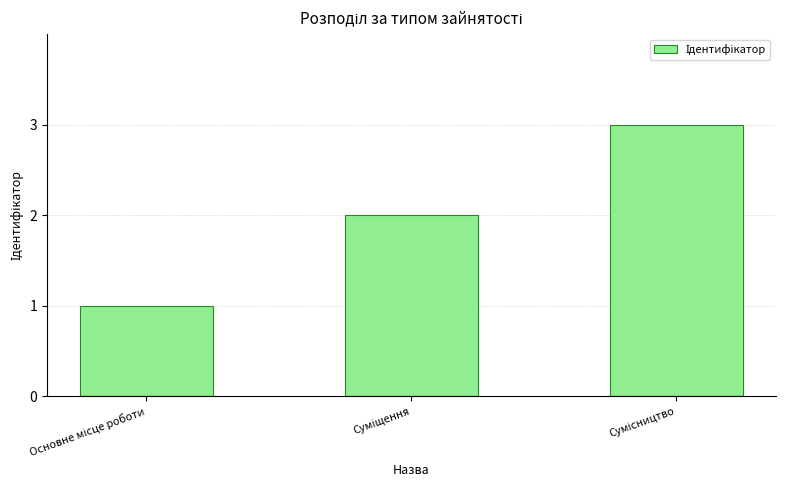

Are the bars grouped side by side (vs. stacked)?

No